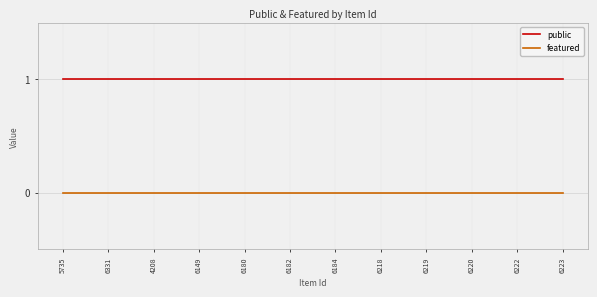

What position from the left is 6331?

2